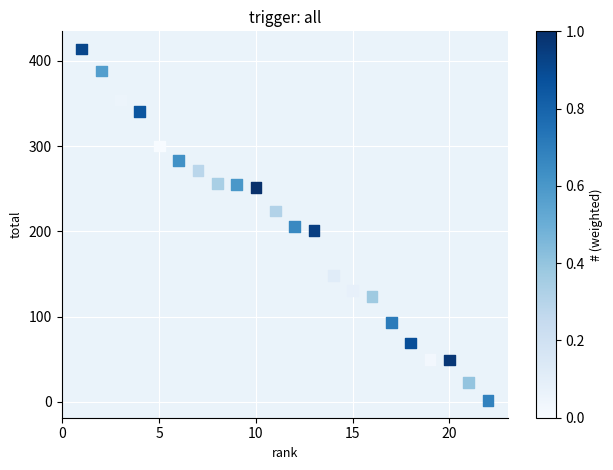

What is the range of Y values (max minus min)?

412